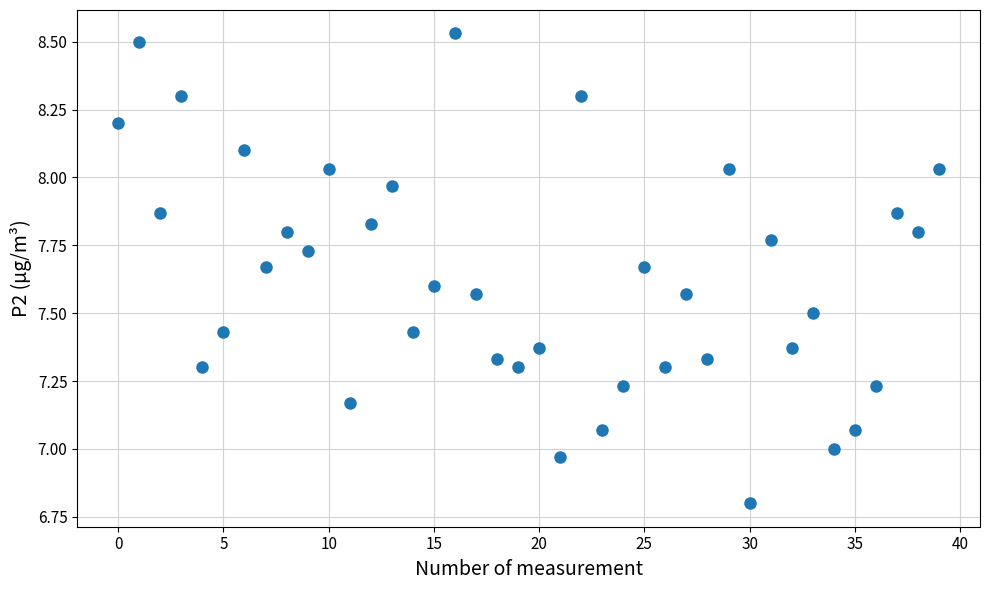

What is the range of Y values (max minus min)?

1.7